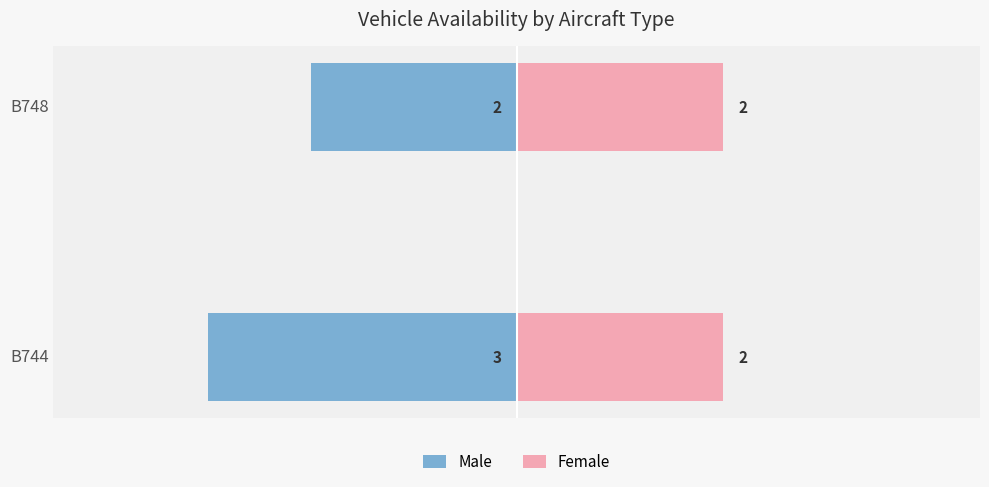

What are all the series names shown in the legend?

Male, Female